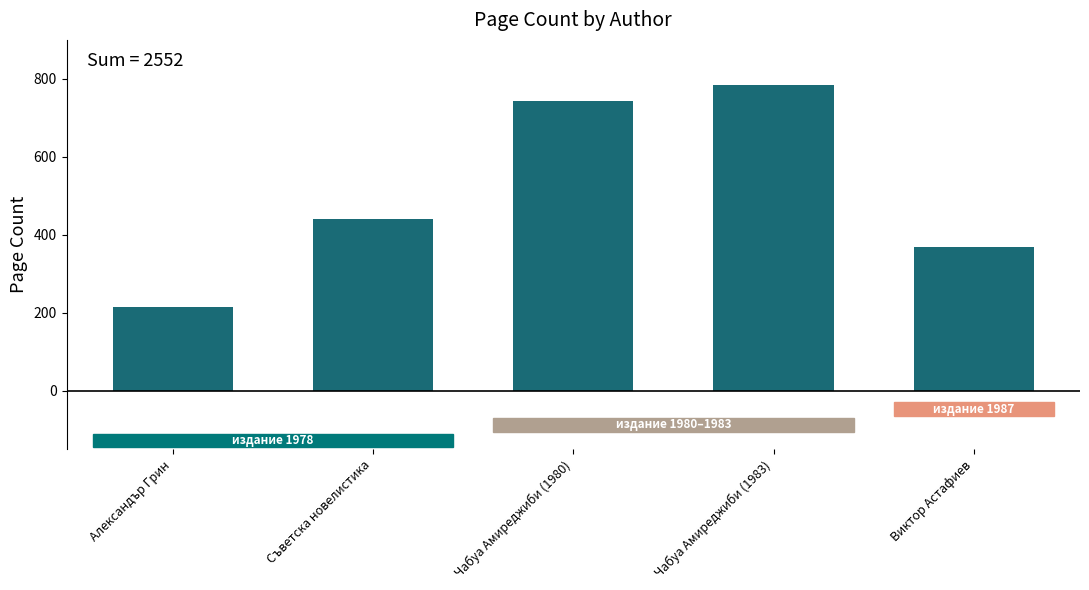

Reading right to left, what are all the values shown in this chart?

368	784	744	440	216